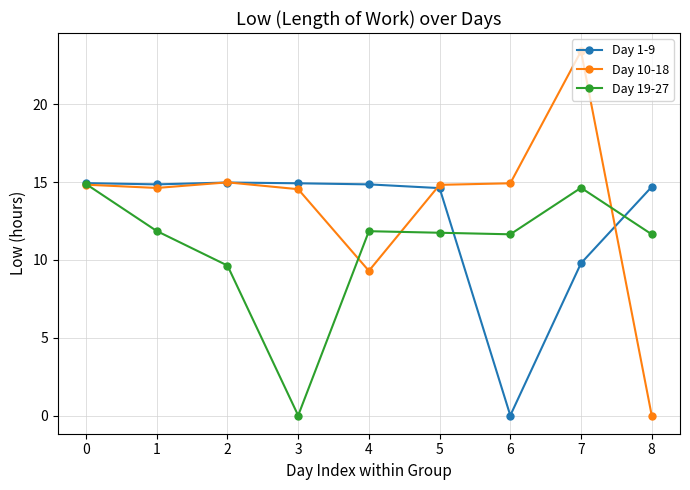

Rank the series by their average value, from lowest to highest.

Day 19-27, Day 1-9, Day 10-18